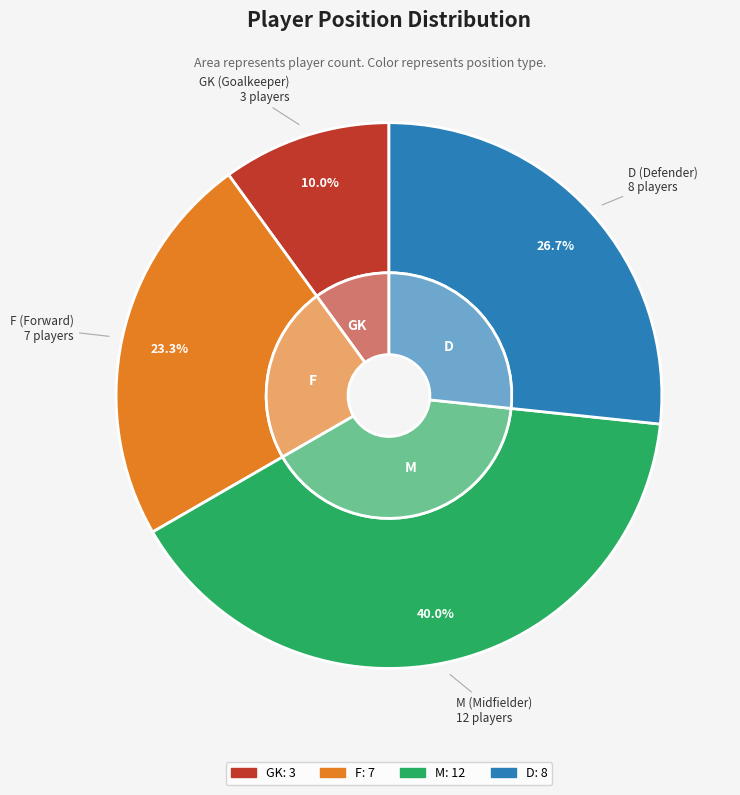

How many slices are in this pie chart?

4